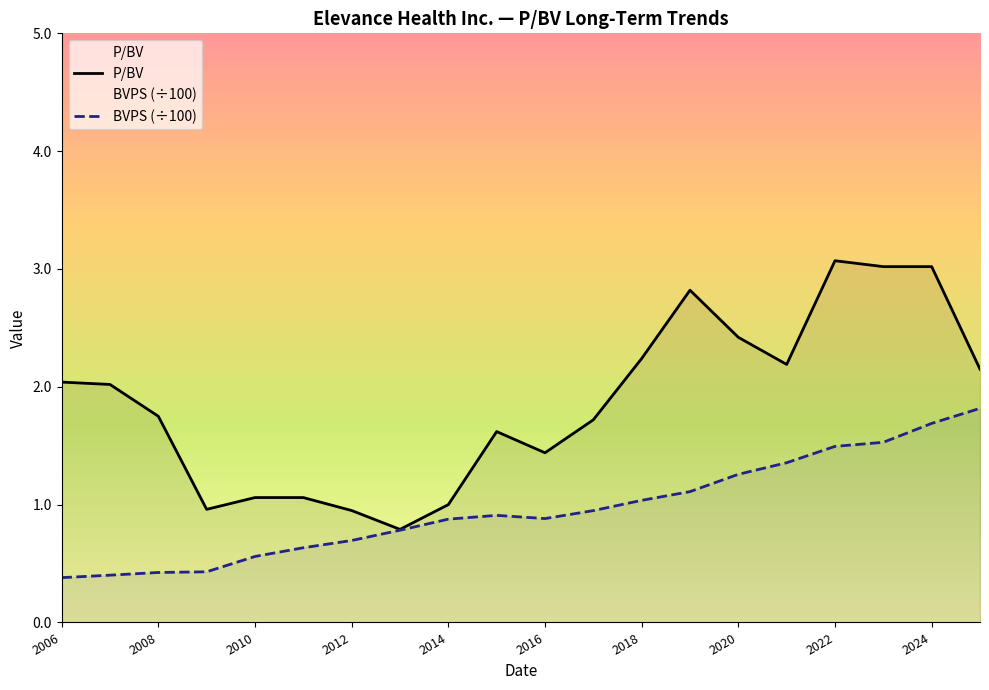

Which series has the widest spread of values?

P/BV